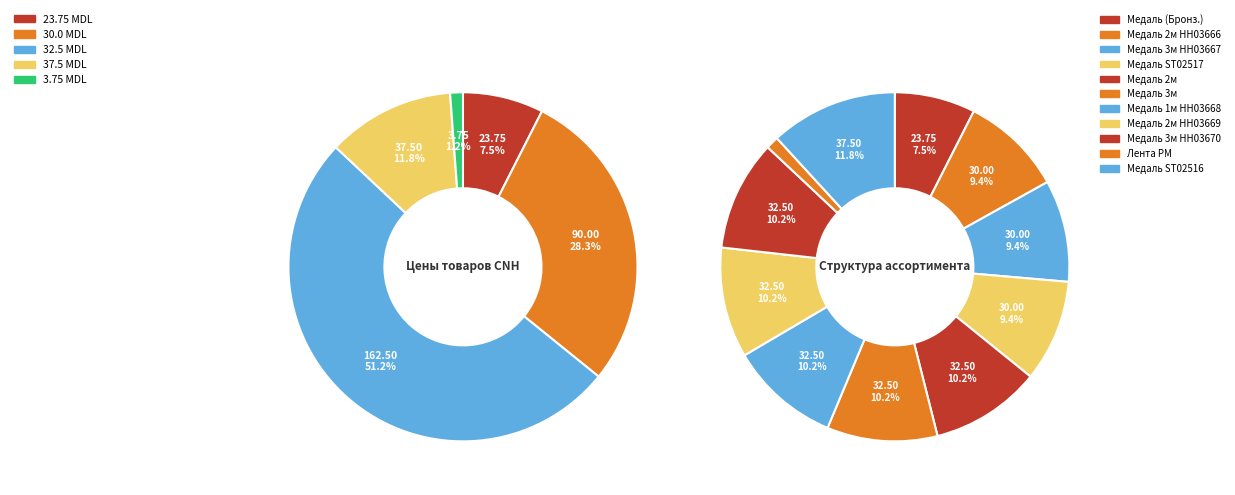

How many segments does this pie chart have?

11